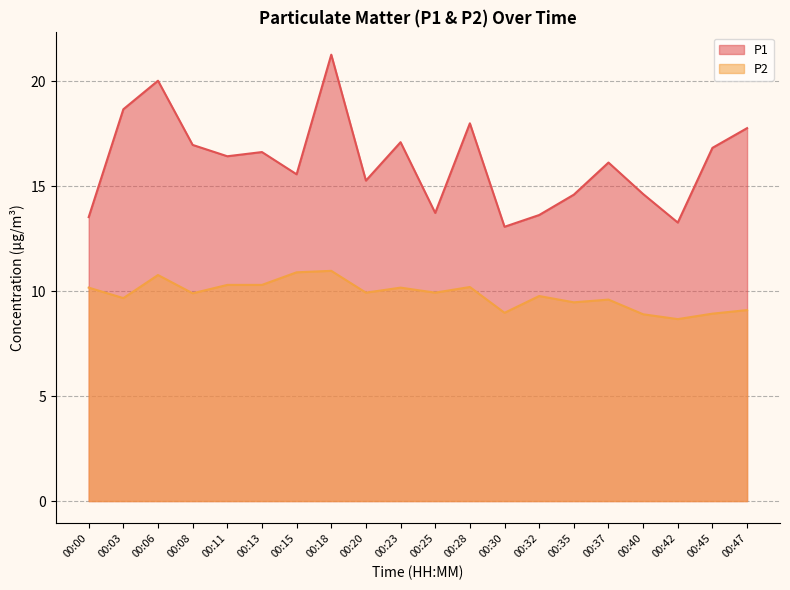

What is the total value across all series at 00:45?

25.8